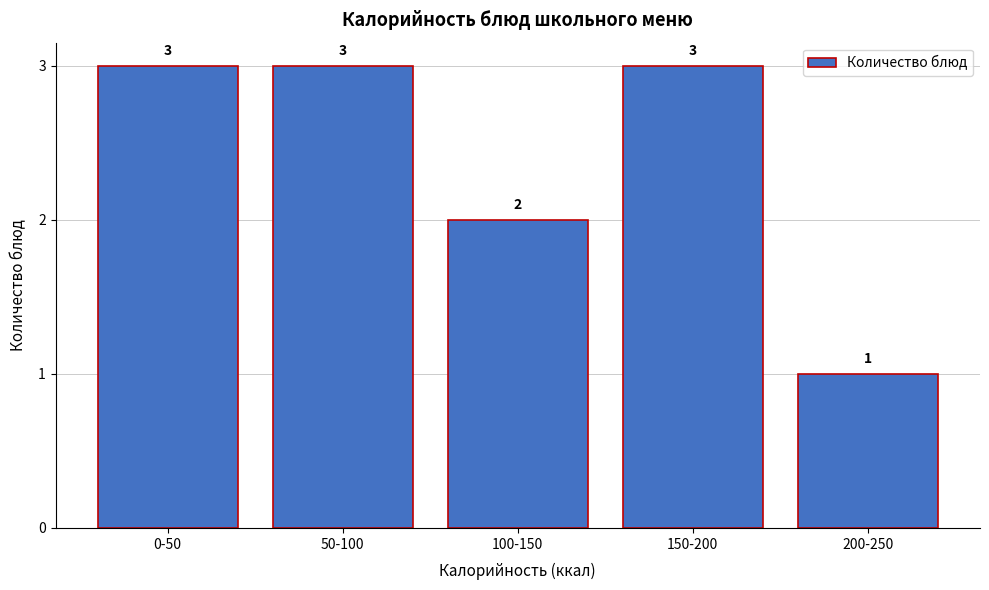

Reading left to right, transcribe all the data shown in this chart.

3	3	2	3	1